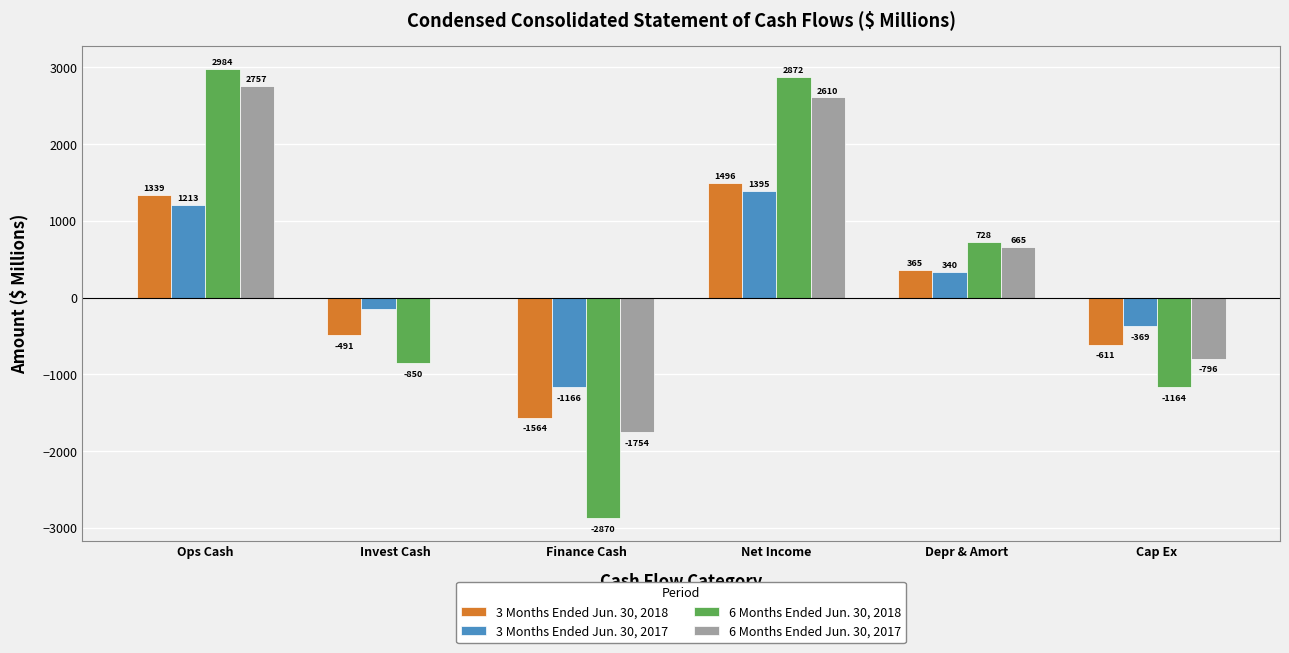

How many groups of bars are there?

6